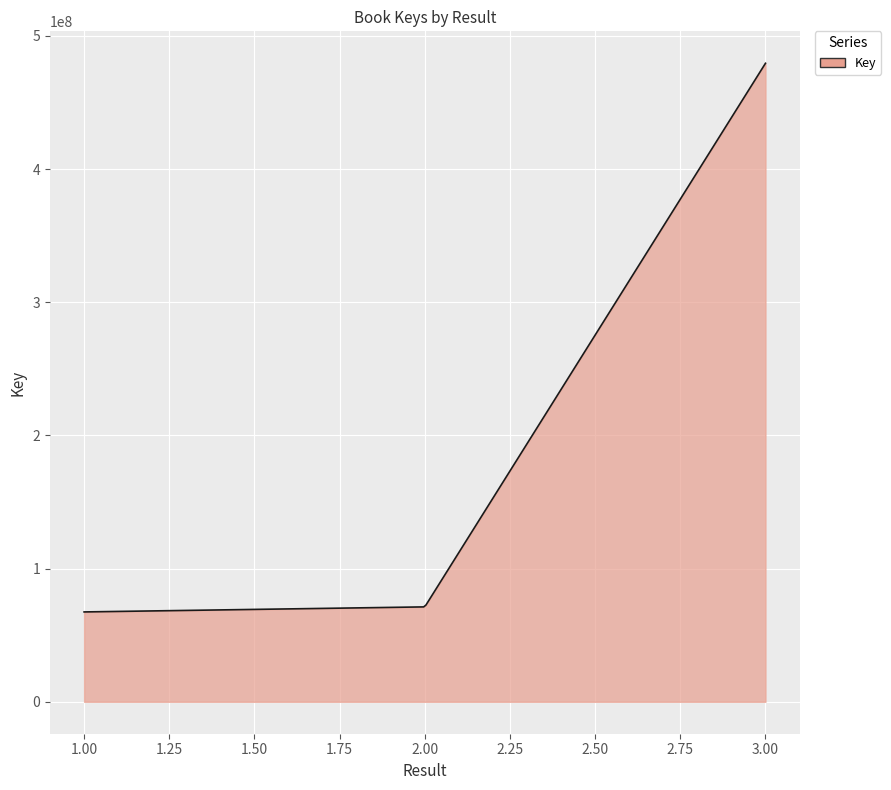

What is the difference between the maximum and minimum values?

411949283.0